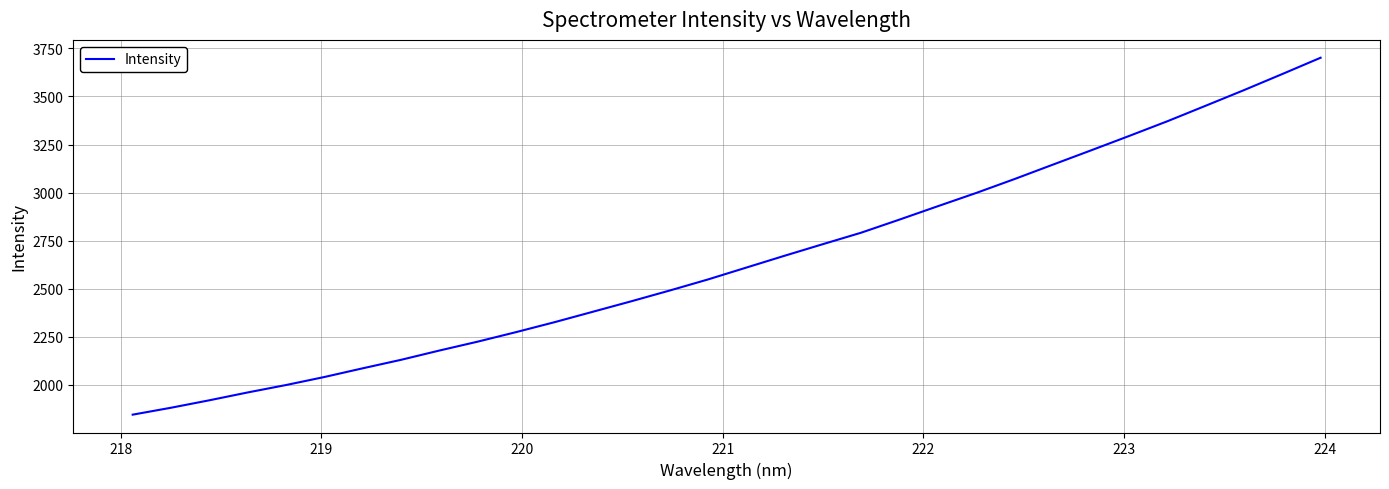

What is the minimum value shown in the chart?

1845.1